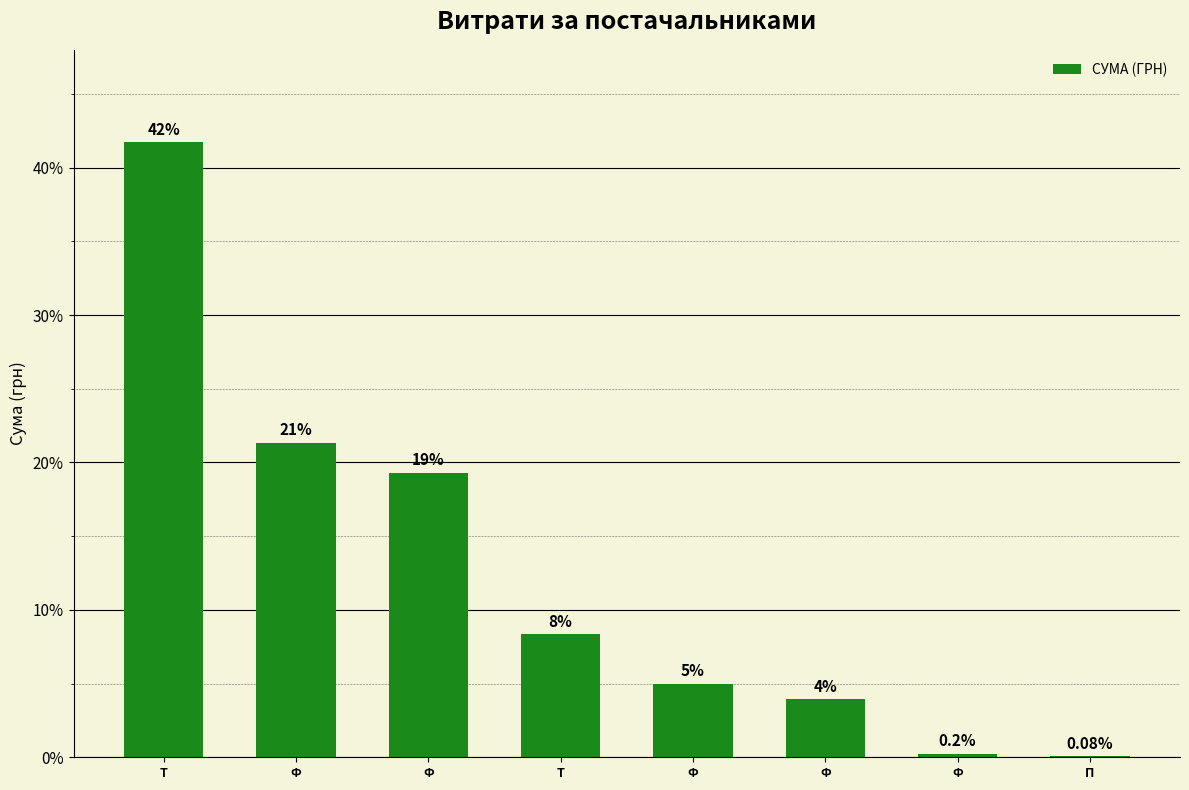

Are the bars horizontal?

No